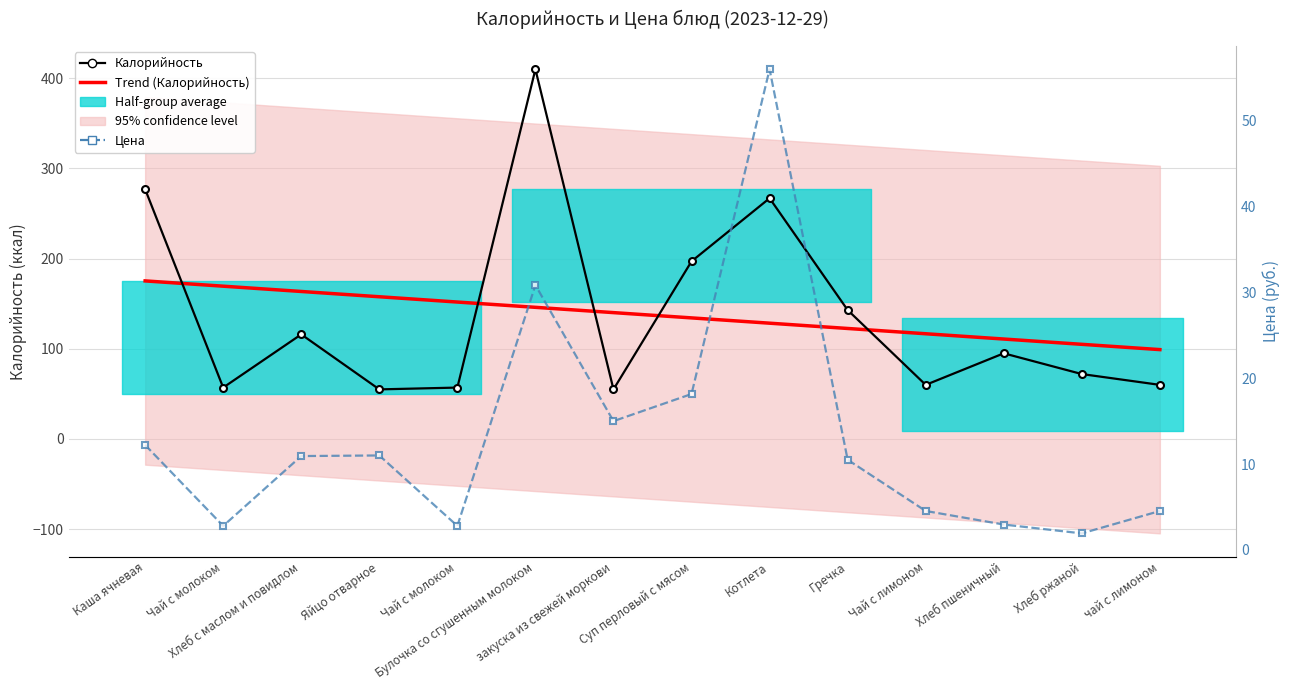

How many data points in Калорийность are less than 95?

7